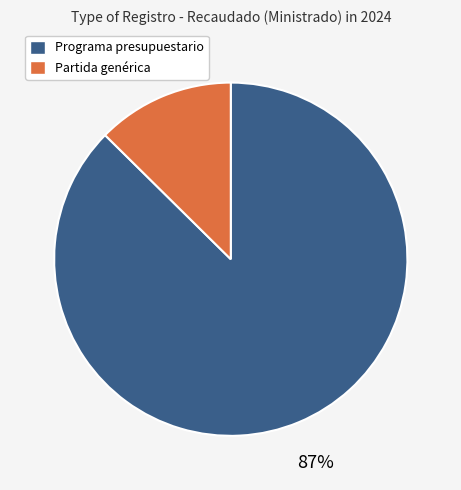

To the nearest percent, what percentage of the pie is Partida genérica?

13%